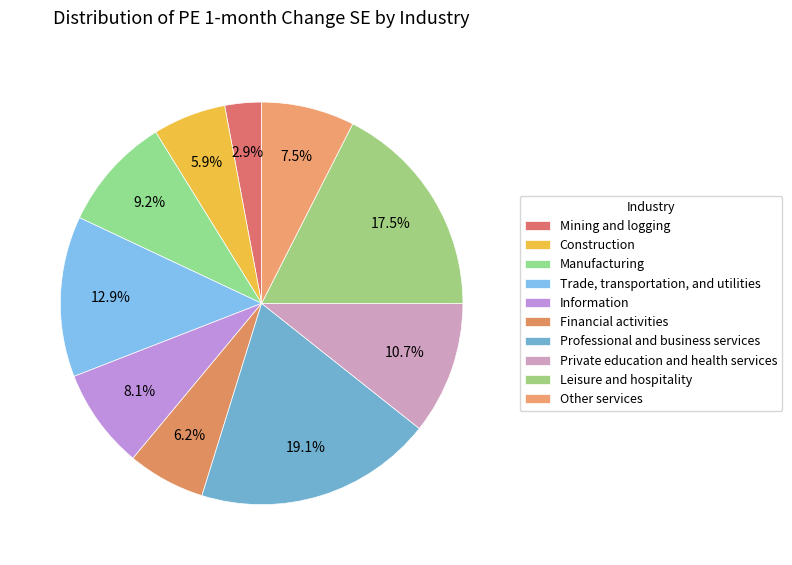

Does any single category account for the majority?

No